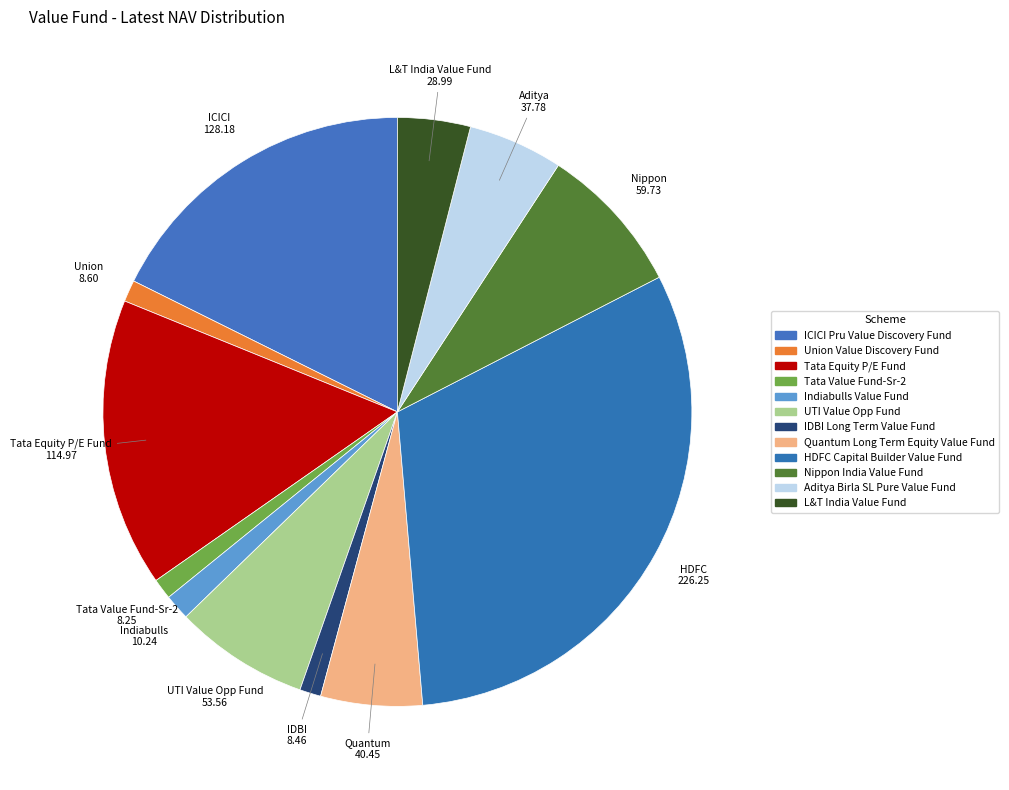

Count the number of slices in the pie.

12